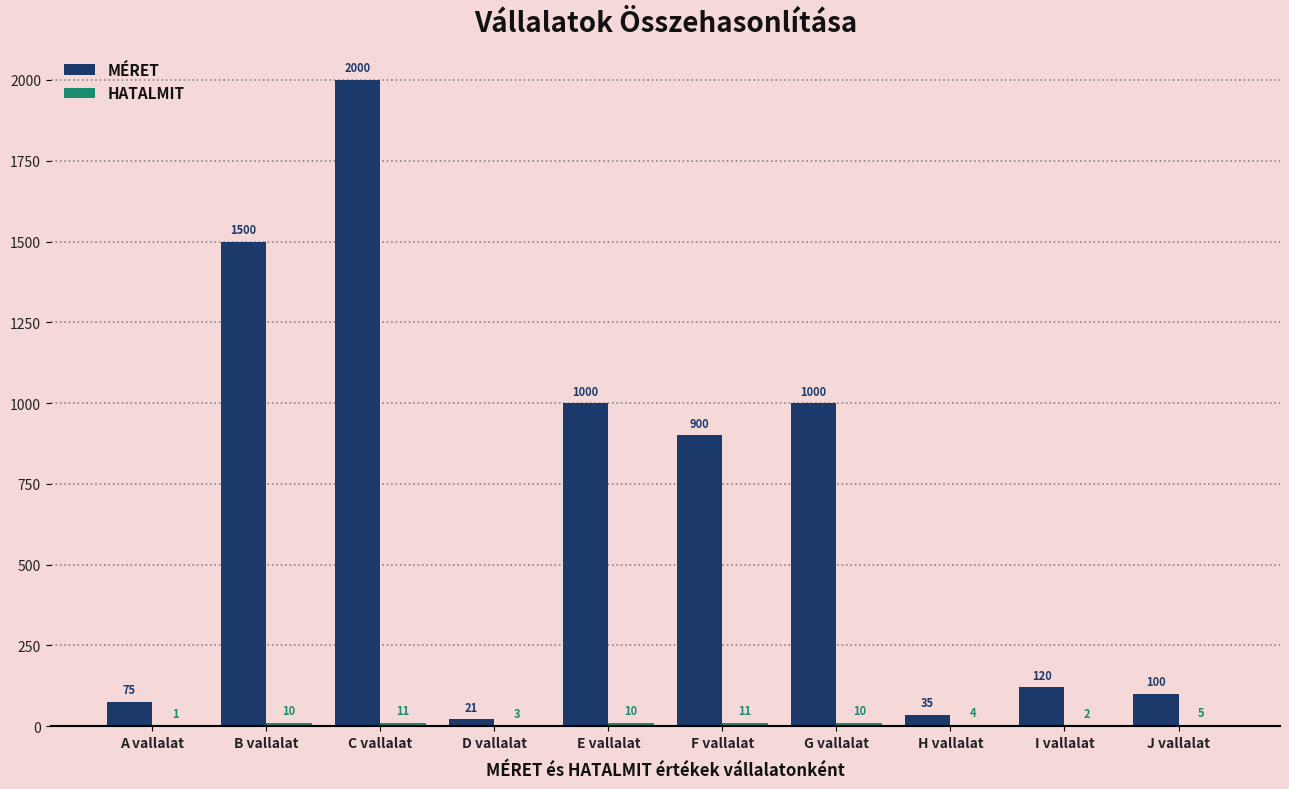

Which series has the largest total across all categories?

MÉRET